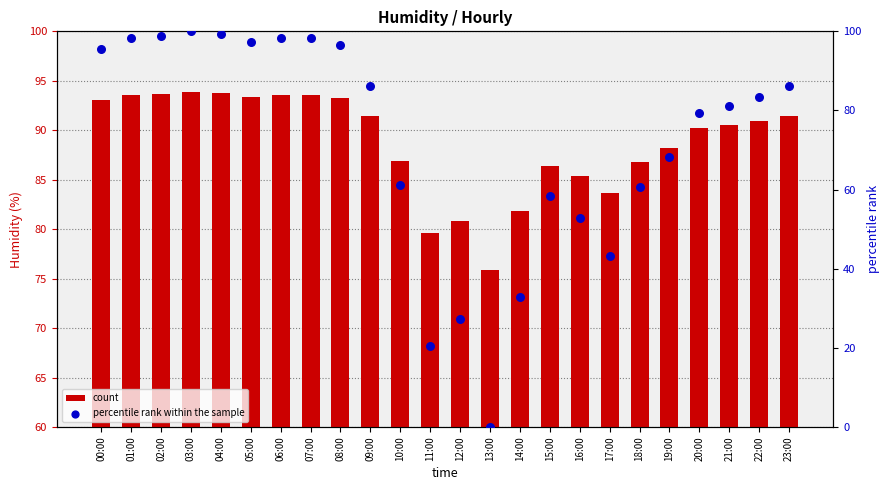

At how many categories does at least one series exceed 8?

24